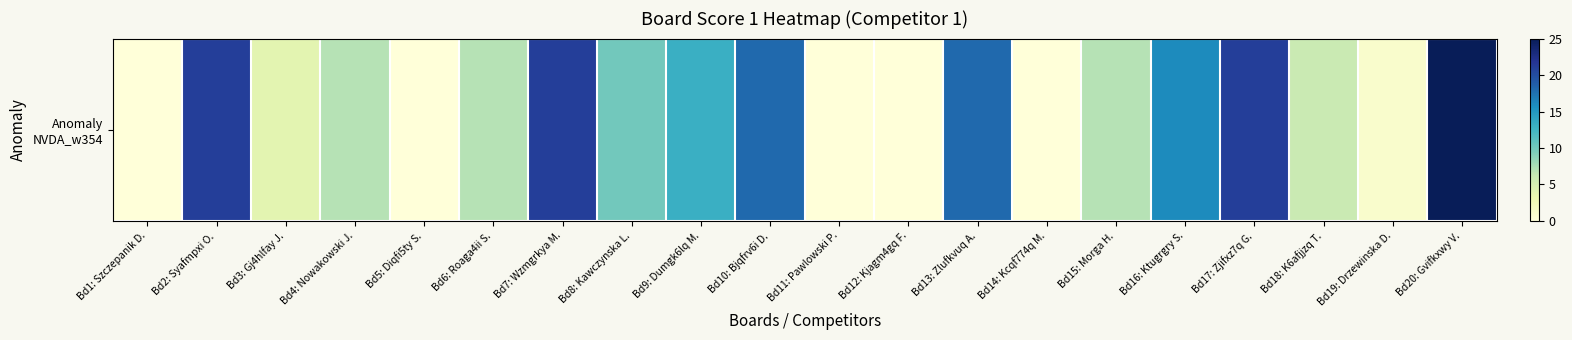

Is it true that the value at Bd4: Nowakowski J. is 7?

True